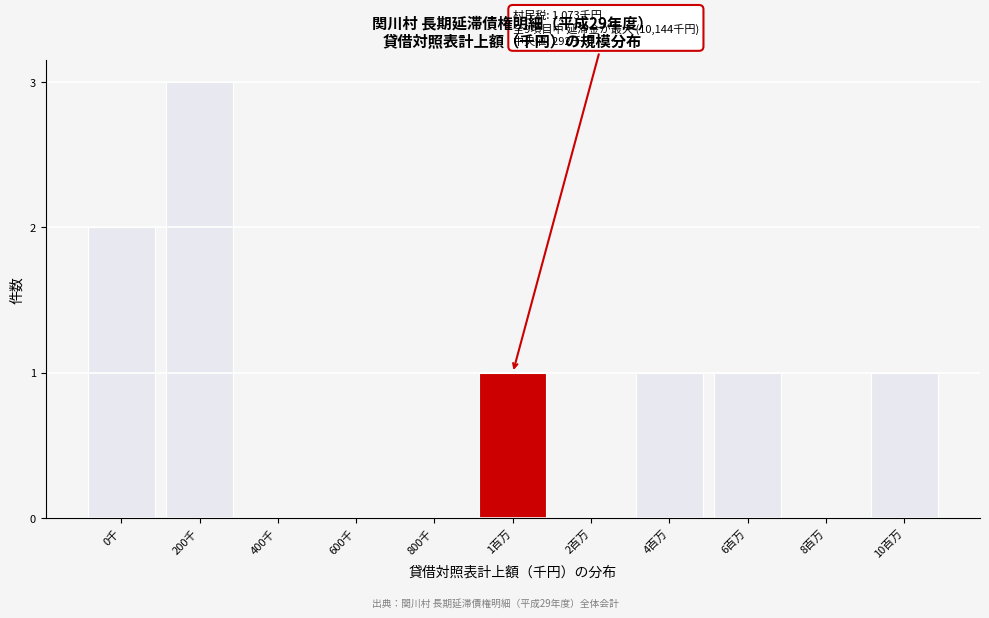

Reading left to right, transcribe all the data shown in this chart.

0千=2	200千=3	400千=0	600千=0	800千=0	1百万=1	2百万=0	4百万=1	6百万=1	8百万=0	10百万=1